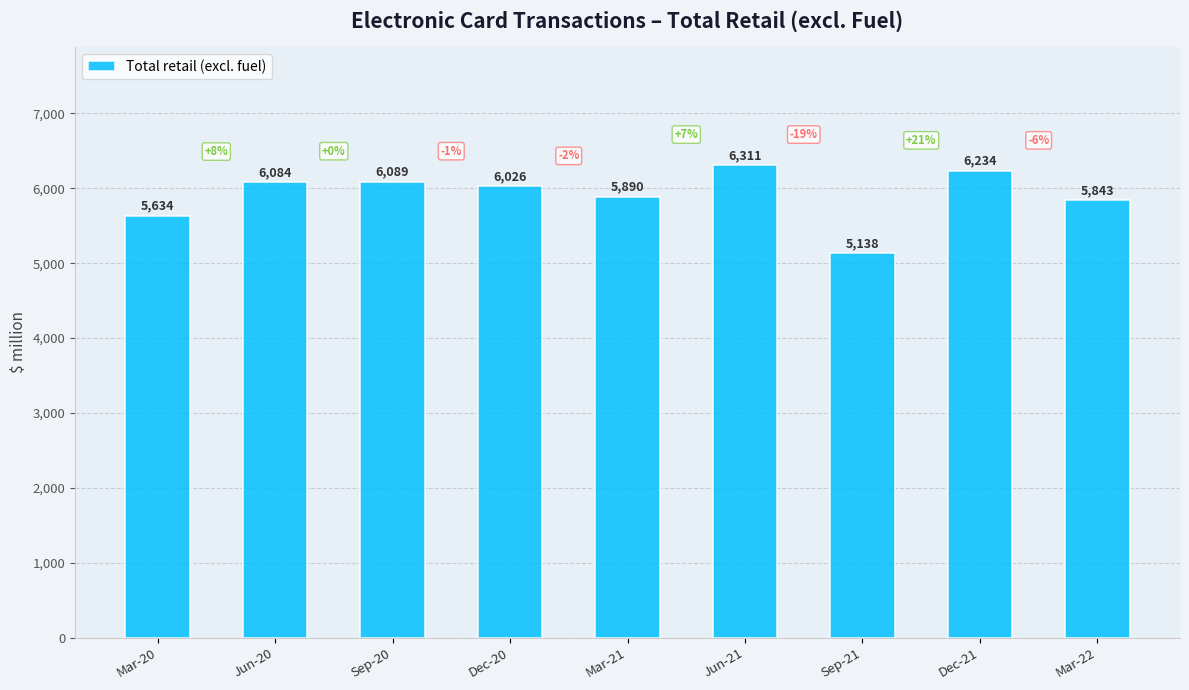

What is the greatest value displayed?

6311